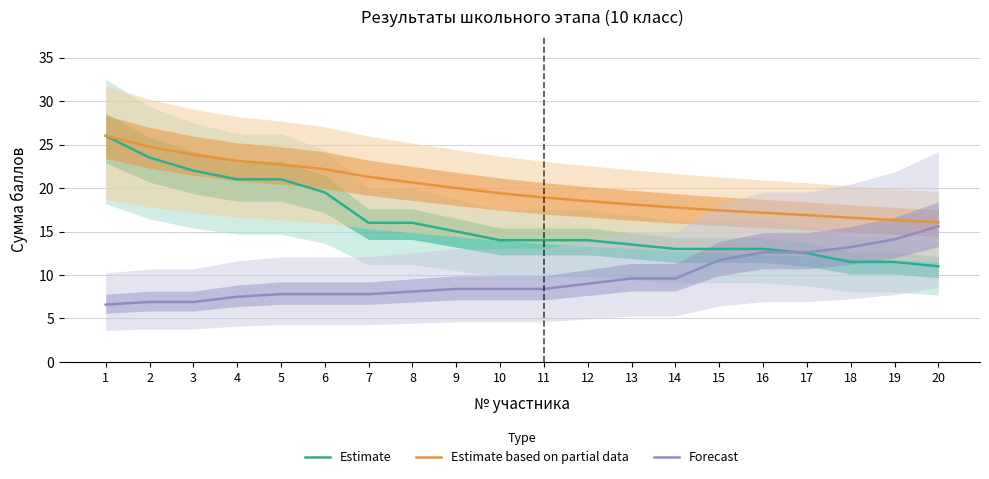

Rank the series by their average value, from highest to lowest.

Estimate based on partial data, Estimate, Forecast